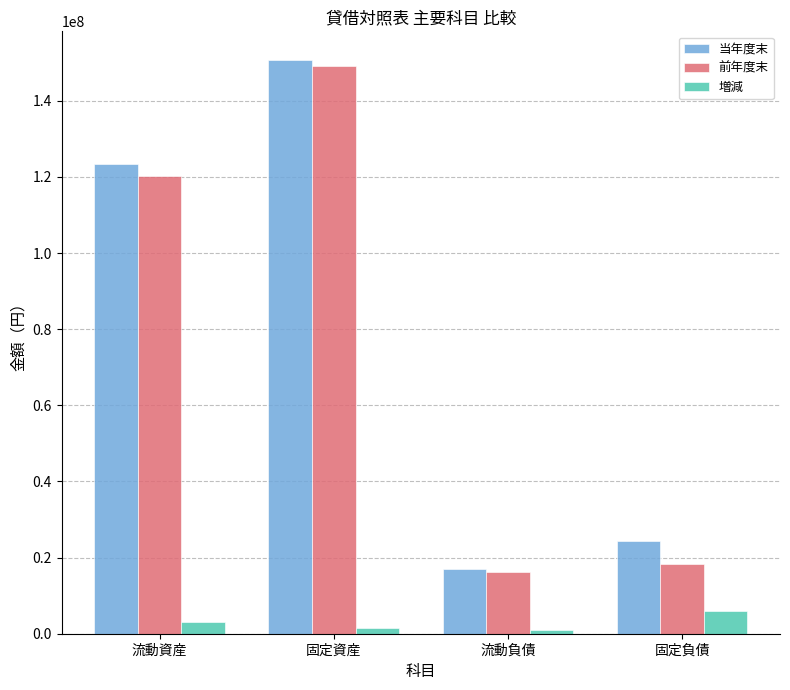

At how many categories does at least one series exceed 96056647?

2